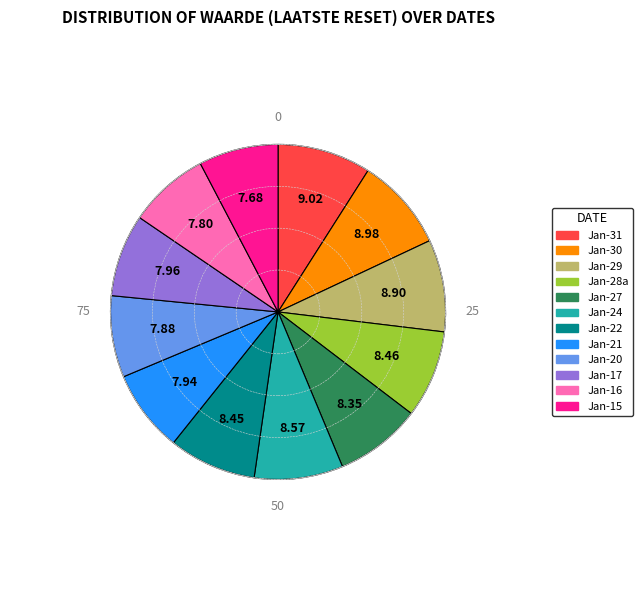

Is there a majority slice in this chart?

No